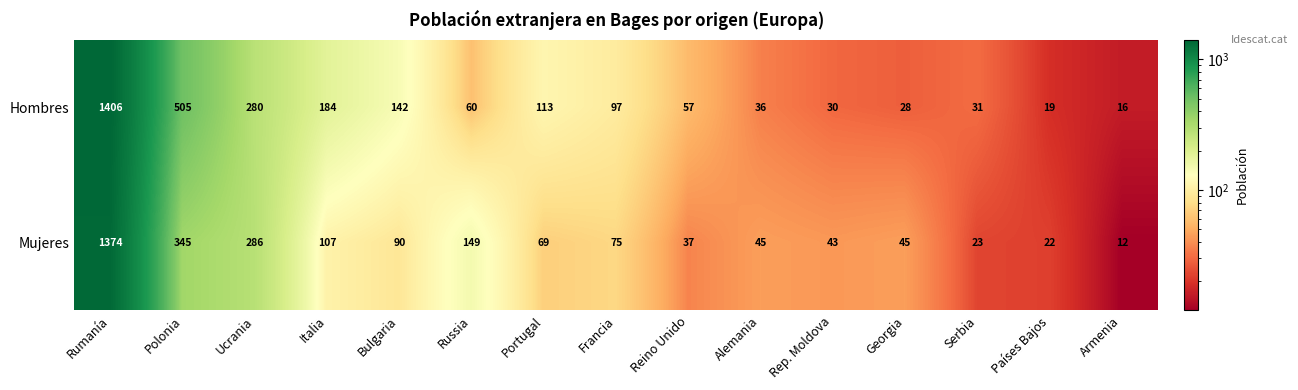

Between Portugal and Armenia, which series saw the biggest shift?

Hombres